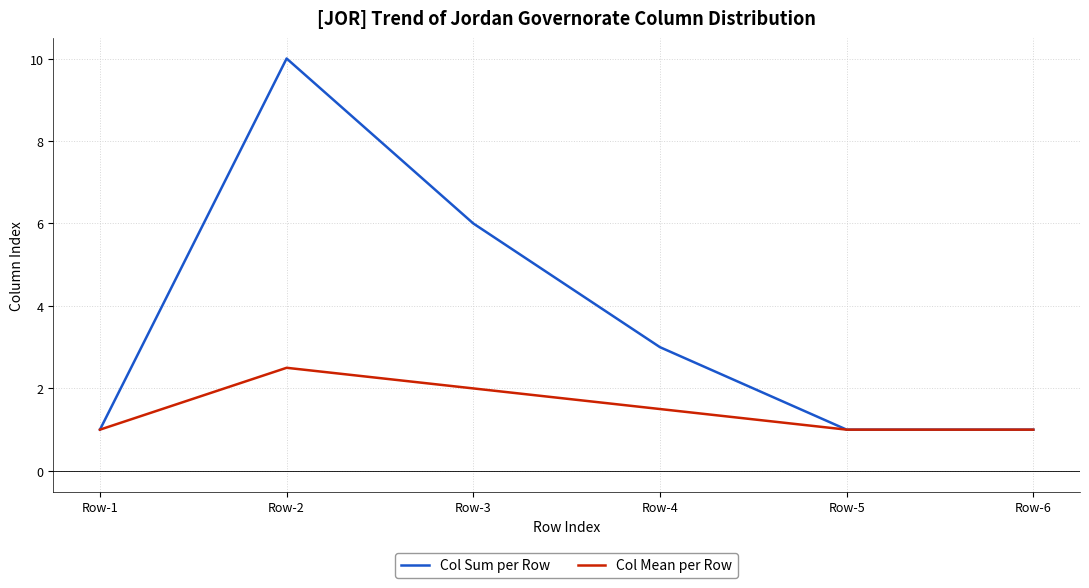

How many categories are shown in the chart?

6